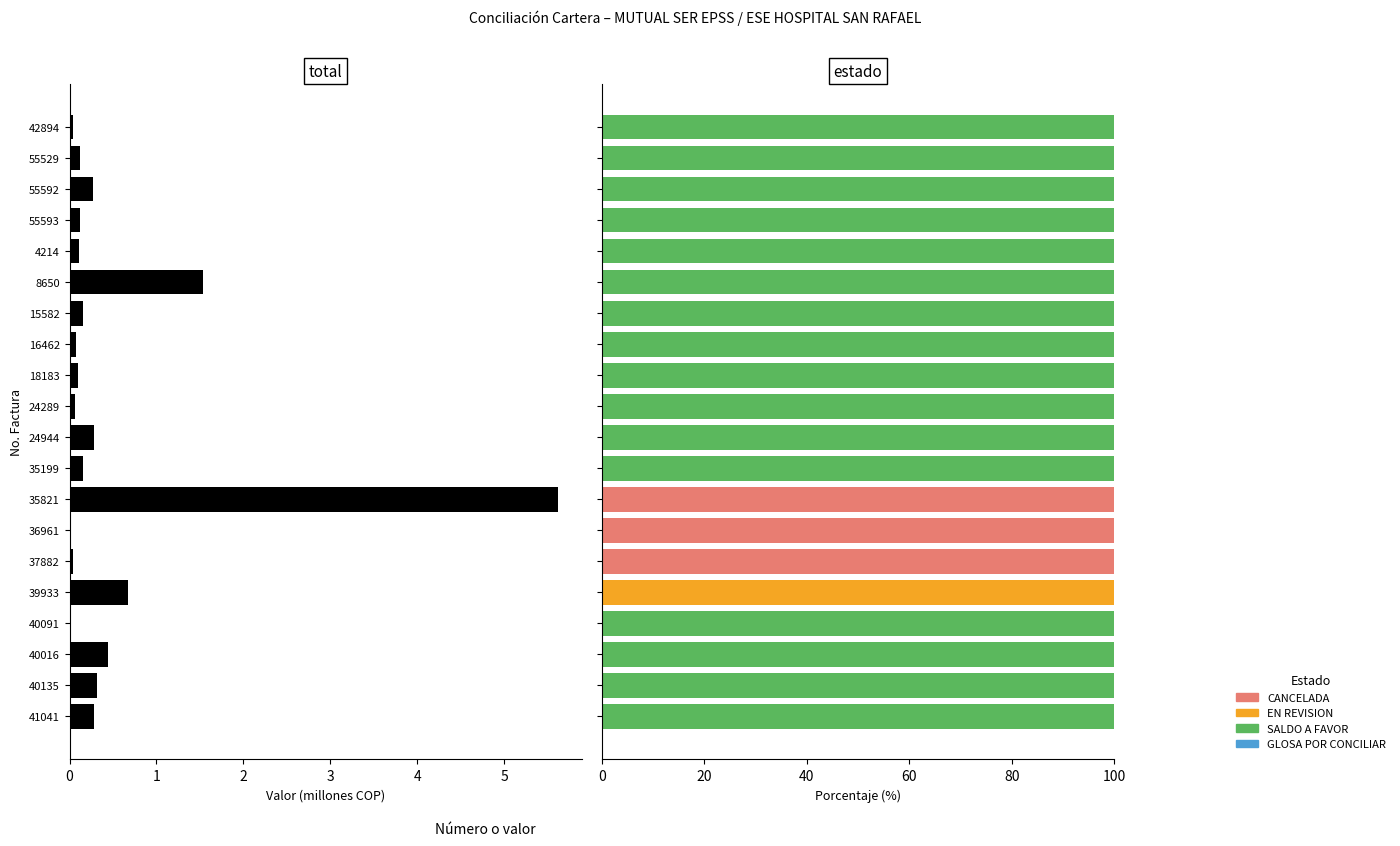

Which series has the largest total across all categories?

SALDO A FAVOR